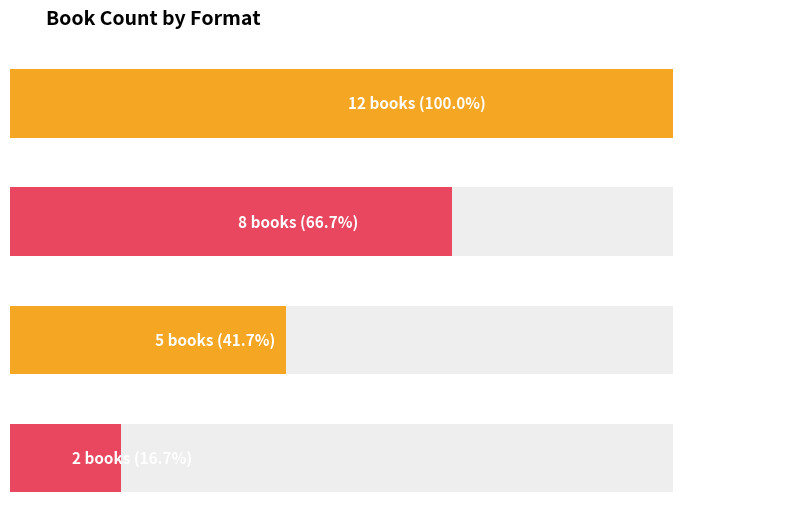

How many values are below 8?

2